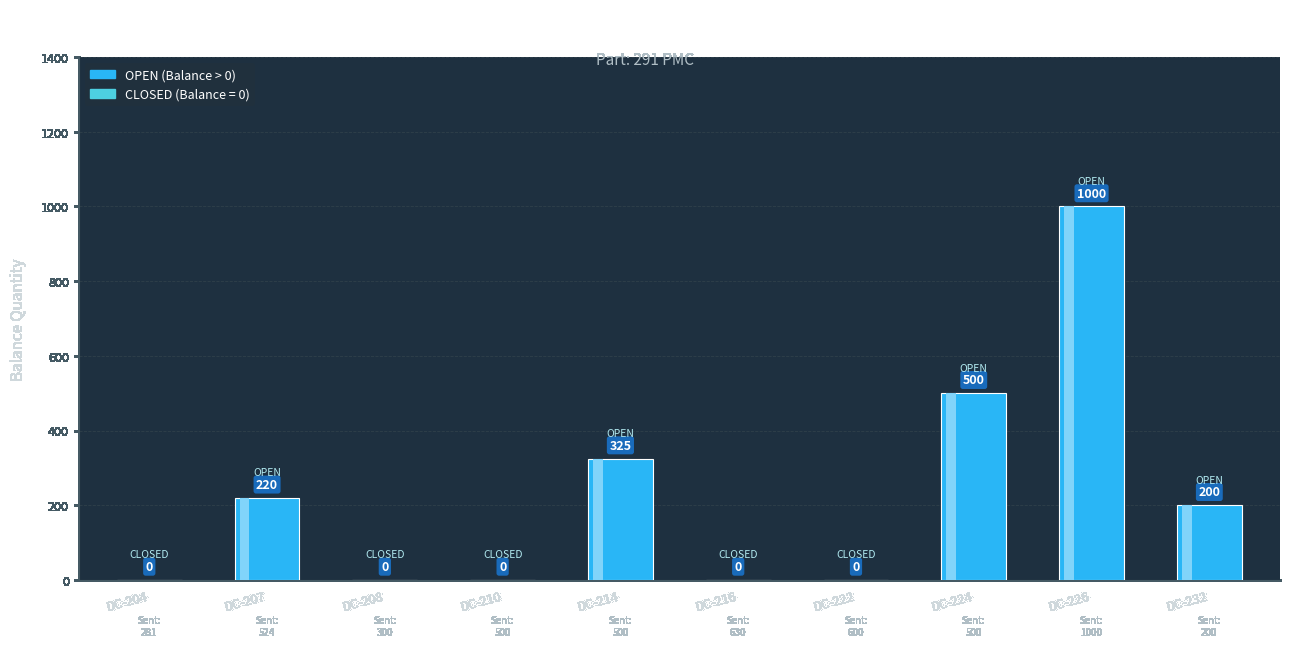

Are the bars grouped side by side (vs. stacked)?

No